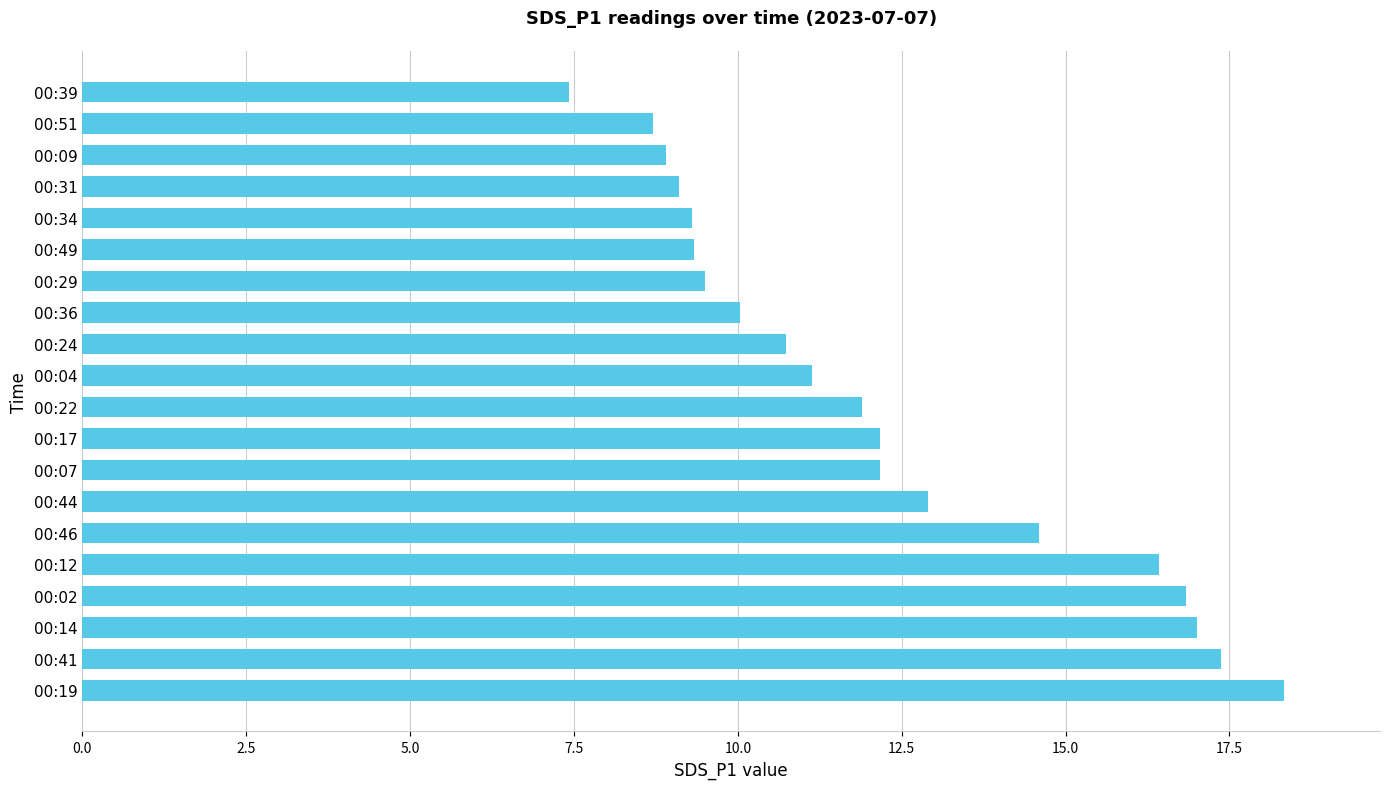

How many categories are shown in the chart?

20